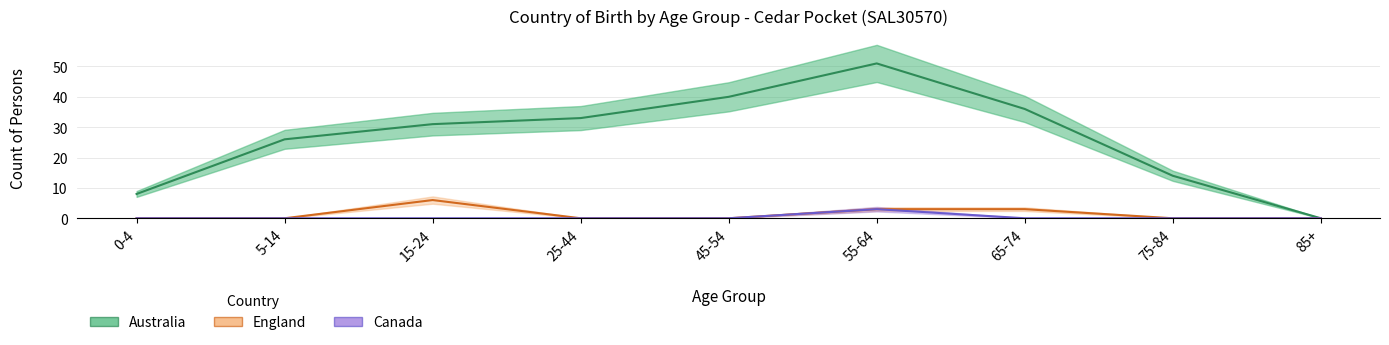

At how many categories does at least one series exceed 29?

5